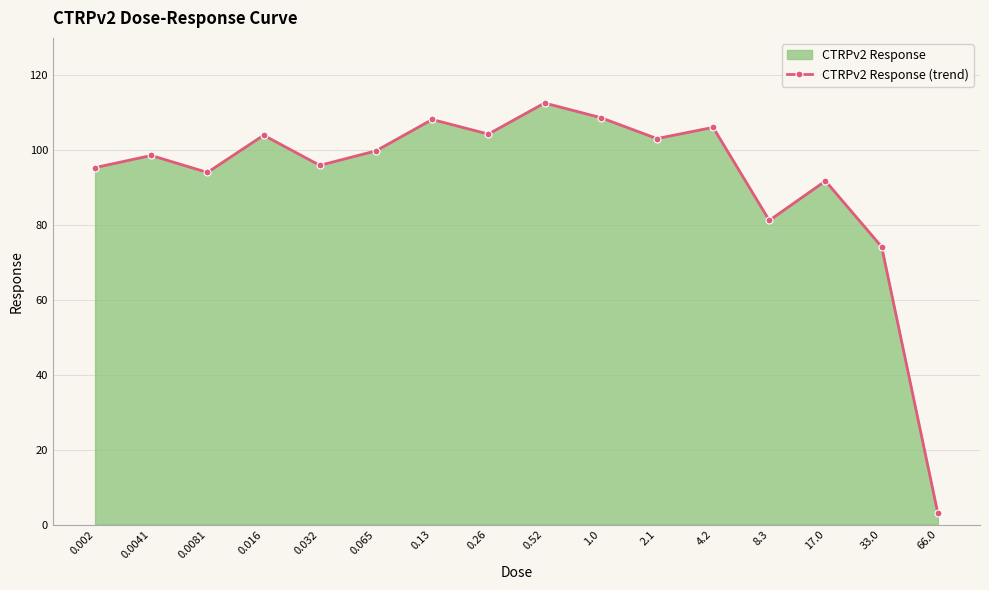

At which label does the data first exceed 99?

0.016